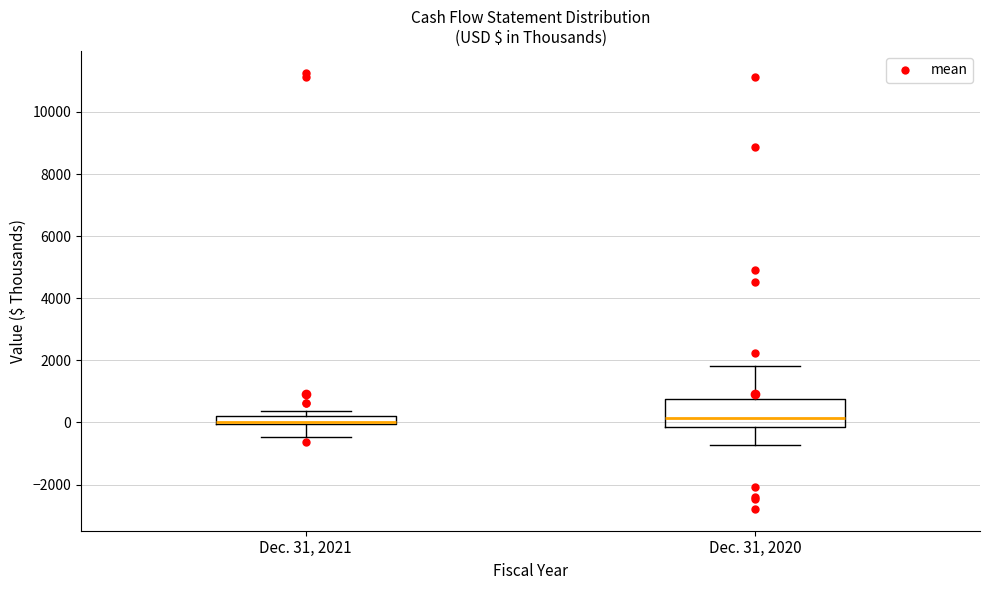

Comparing the boxes themselves (not the whiskers), which one is the tallest?

Dec. 31, 2020